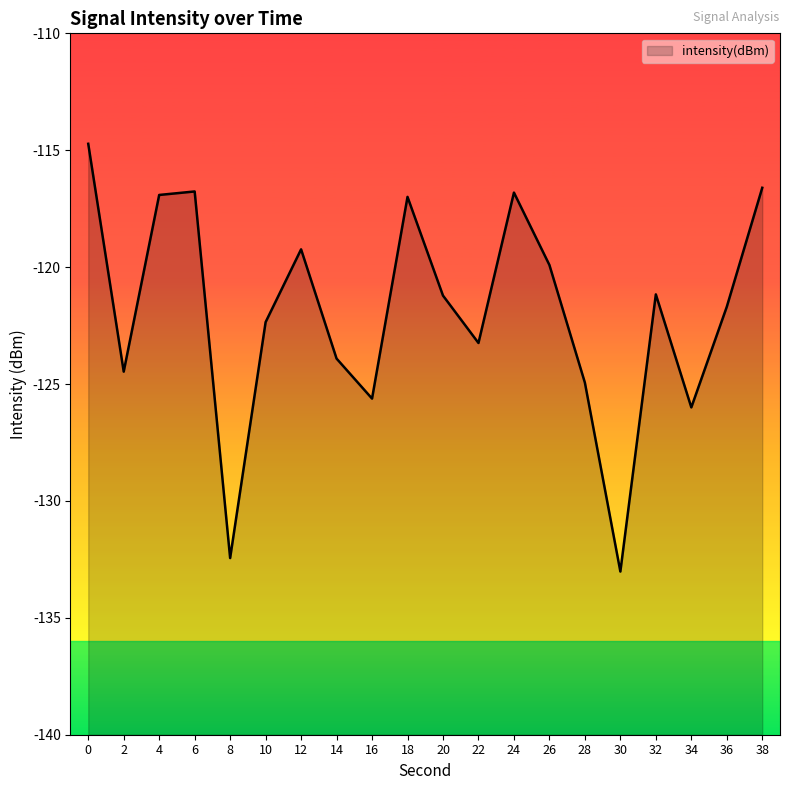

What is the value of the 6th point from the left?

-122.4